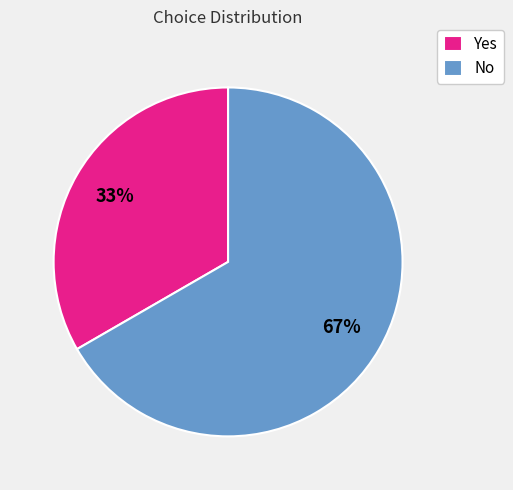

Which category accounts for the majority?

No